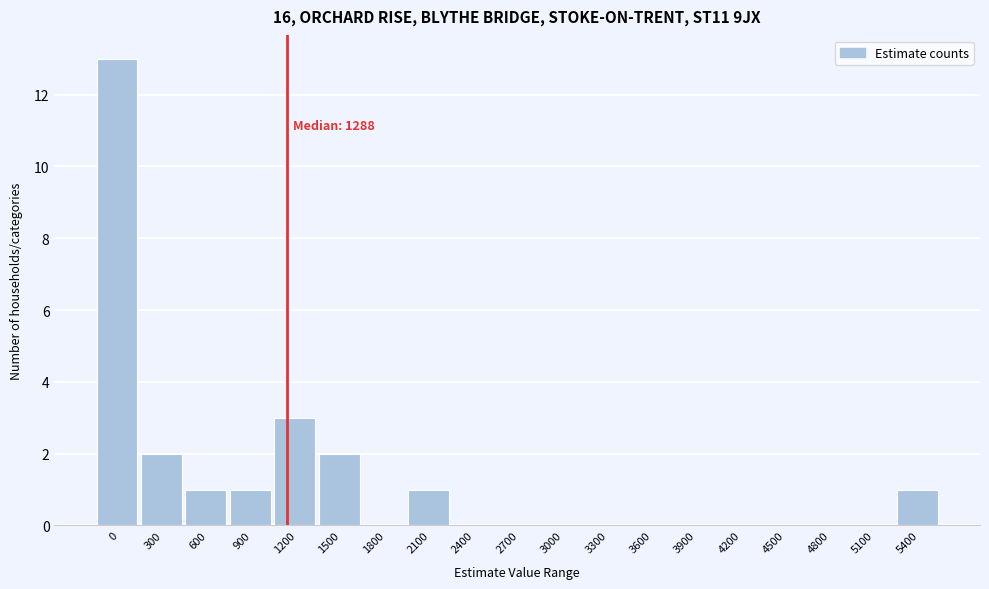

Reading right to left, extract all data points from this chart.

5400=1	5100=0	4800=0	4500=0	4200=0	3900=0	3600=0	3300=0	3000=0	2700=0	2400=0	2100=1	1800=0	1500=2	1200=3	900=1	600=1	300=2	0=13